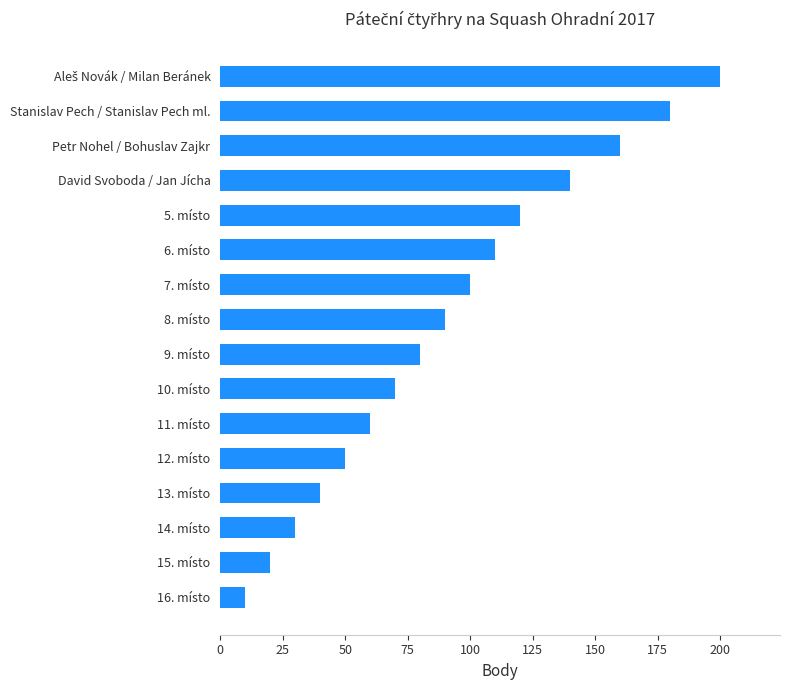

Approximately how many times larger is the value at 11. místo compared to 16. místo?

6.0